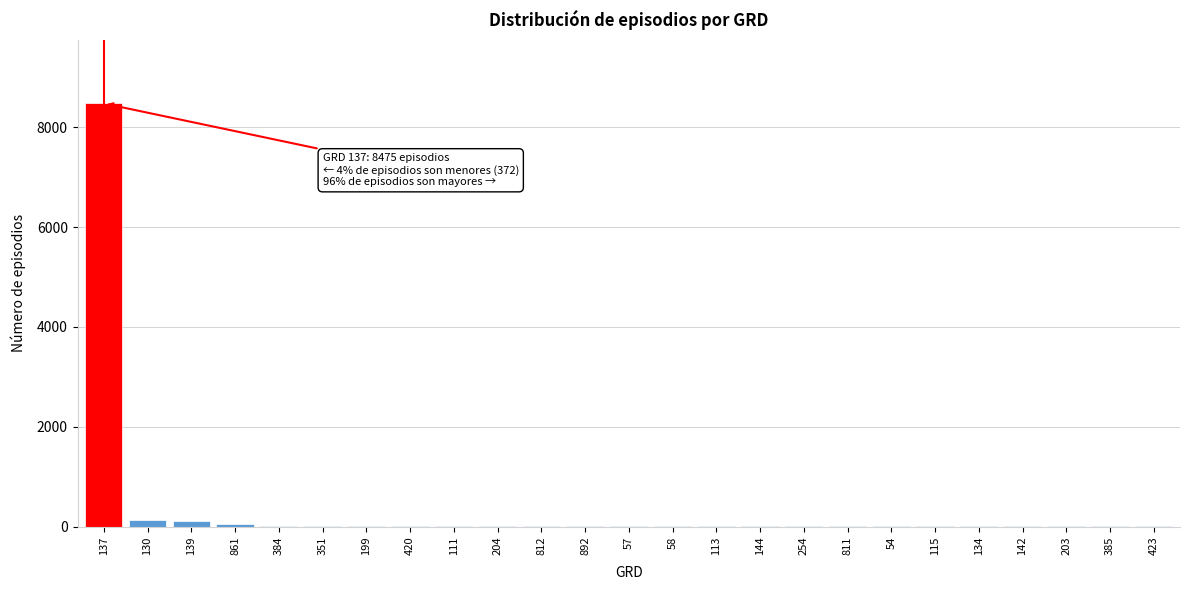

True or false: the data shows 5 at 199.

True